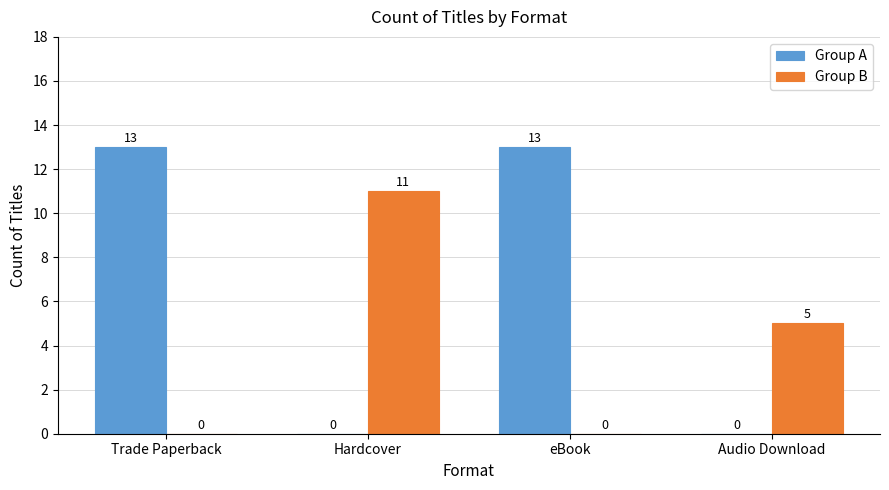

Which series changed the most between Trade Paperback and Hardcover?

Group A